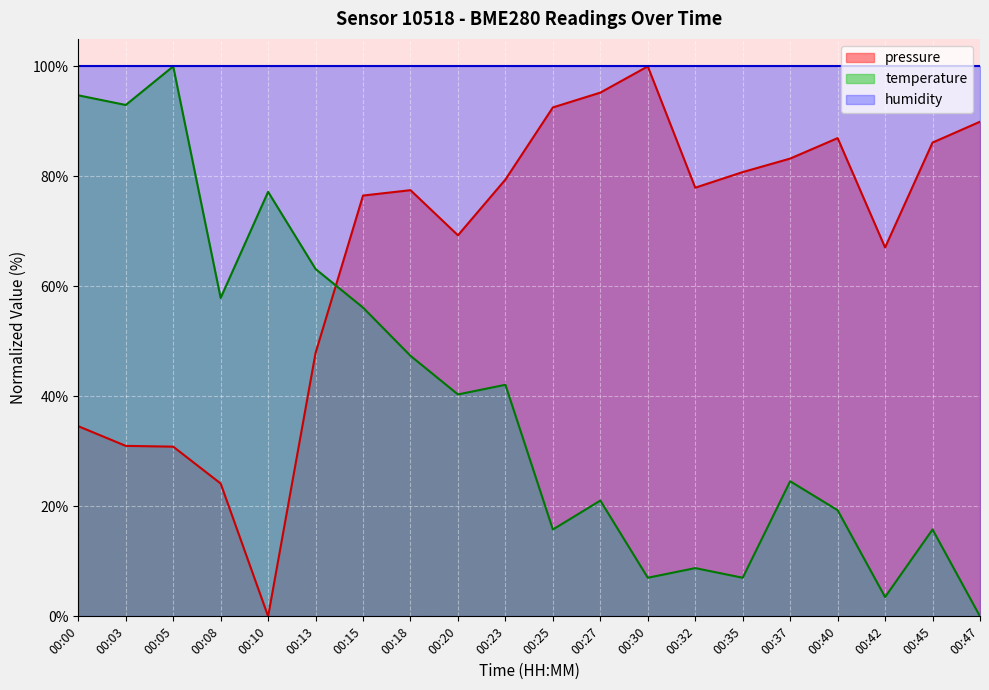

What is the difference between the maximum and minimum values in the pressure series?

100.0